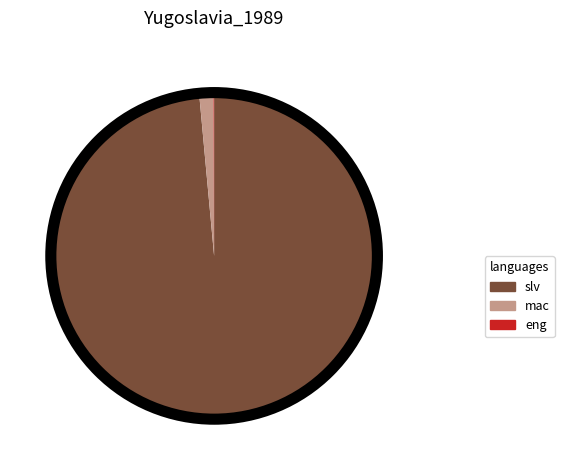

Is there a majority slice in this chart?

Yes